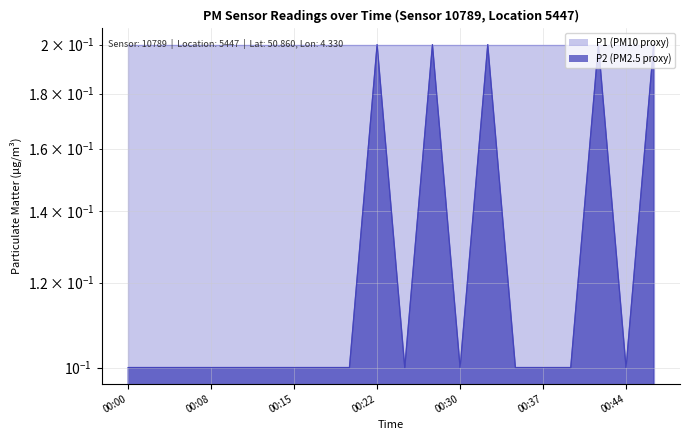

The chart shows a value of 0.1 at 00:15. True or false?

True